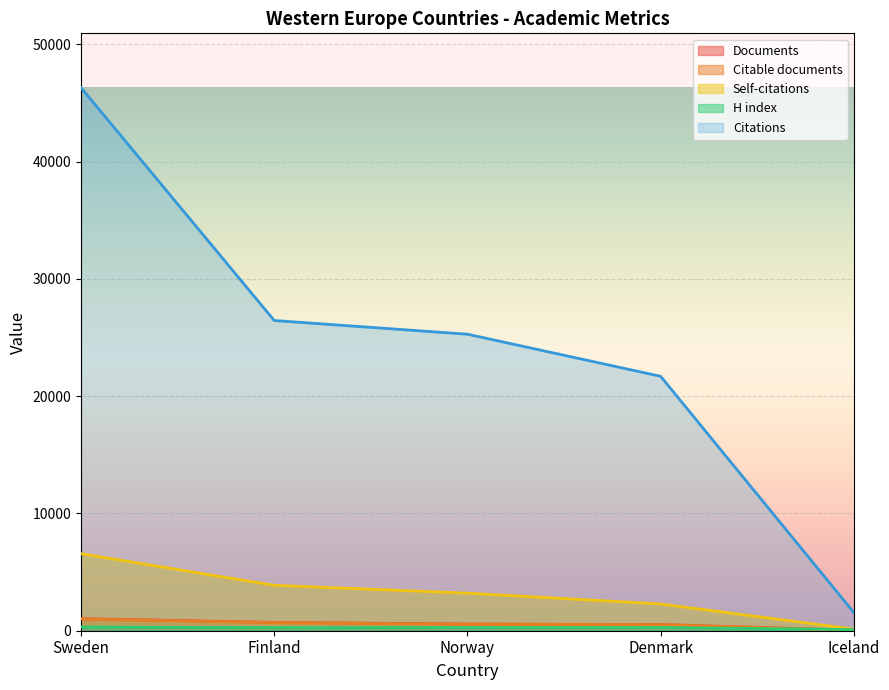

What is the sum of all Documents values?

2873